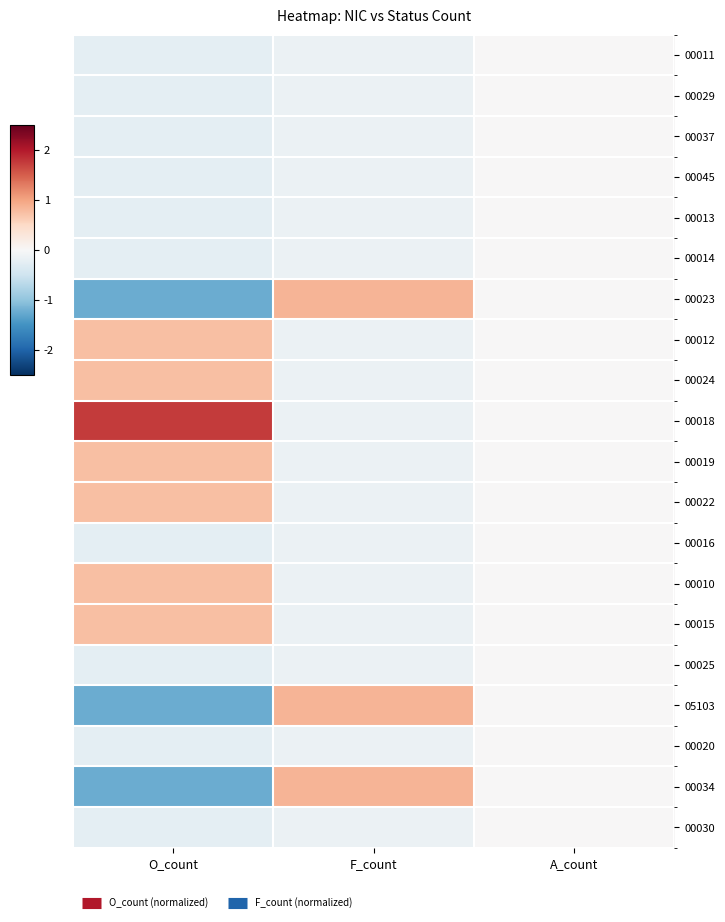

Reading right to left, transcribe all the data shown in this chart.

00011: A_count=0.0	F_count=-0.1	O_count=-0.2
00029: A_count=0.0	F_count=-0.1	O_count=-0.2
00037: A_count=0.0	F_count=-0.1	O_count=-0.2
00045: A_count=0.0	F_count=-0.1	O_count=-0.2
00013: A_count=0.0	F_count=-0.1	O_count=-0.2
00014: A_count=0.0	F_count=-0.1	O_count=-0.2
00023: A_count=0.0	F_count=0.8	O_count=-1.2
00012: A_count=0.0	F_count=-0.1	O_count=0.8
00024: A_count=0.0	F_count=-0.1	O_count=0.8
00018: A_count=0.0	F_count=-0.1	O_count=1.8
00019: A_count=0.0	F_count=-0.1	O_count=0.8
00022: A_count=0.0	F_count=-0.1	O_count=0.8
00016: A_count=0.0	F_count=-0.1	O_count=-0.2
00010: A_count=0.0	F_count=-0.1	O_count=0.8
00015: A_count=0.0	F_count=-0.1	O_count=0.8
00025: A_count=0.0	F_count=-0.1	O_count=-0.2
05103: A_count=0.0	F_count=0.8	O_count=-1.2
00020: A_count=0.0	F_count=-0.1	O_count=-0.2
00034: A_count=0.0	F_count=0.8	O_count=-1.2
00030: A_count=0.0	F_count=-0.1	O_count=-0.2